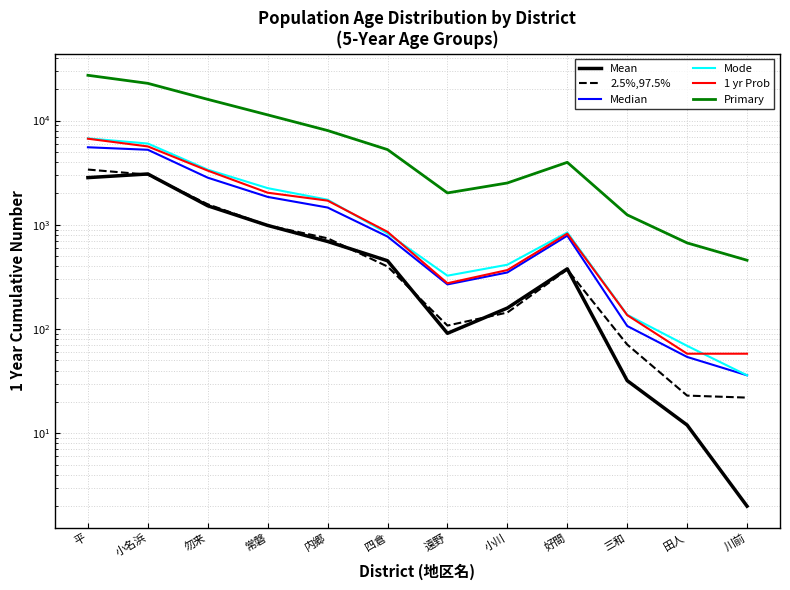

True or false: Mean and Median intersect in this chart.

False